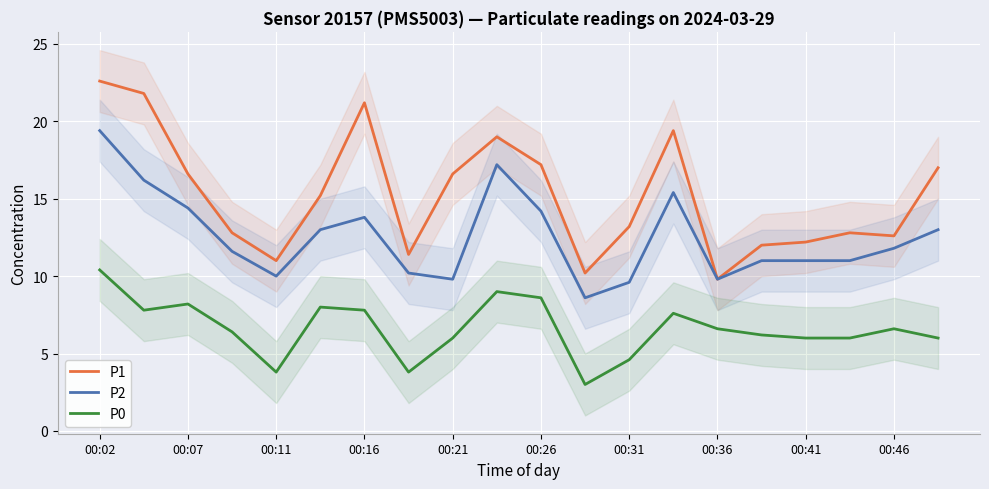

What is the highest value of the P0 series?

10.4